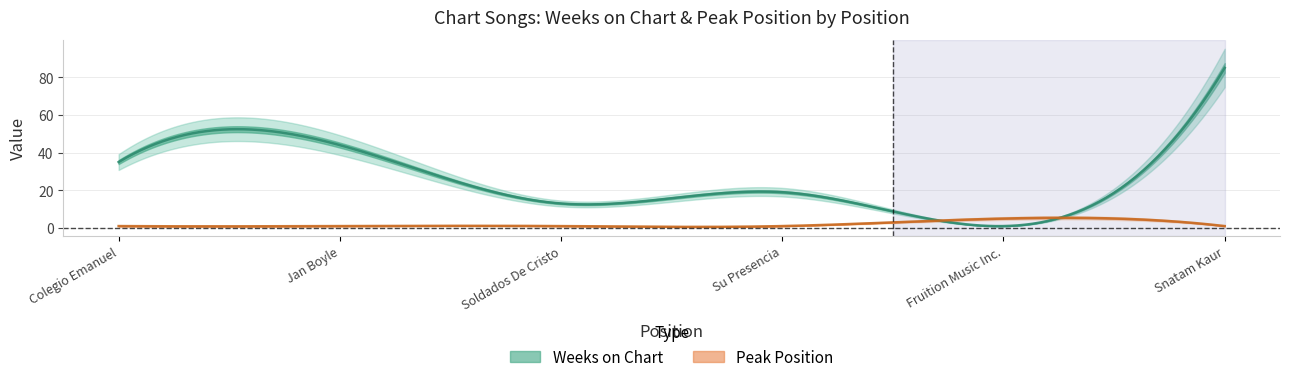

List the series in order of their peak value, lowest first.

Peak Position, Weeks on Chart